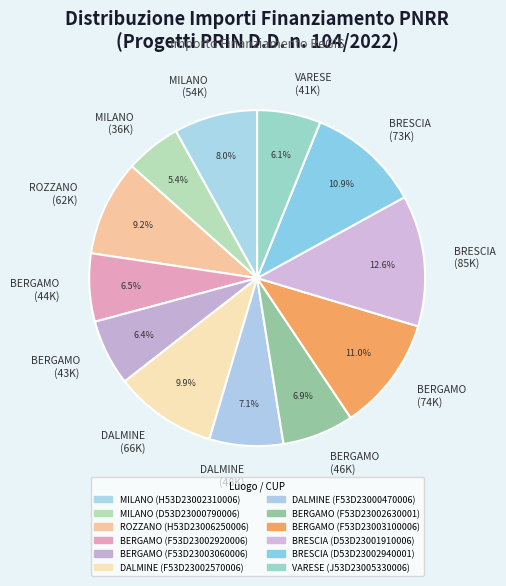

To the nearest percent, what is the difference between the largest and smallest slice percentages?

7%